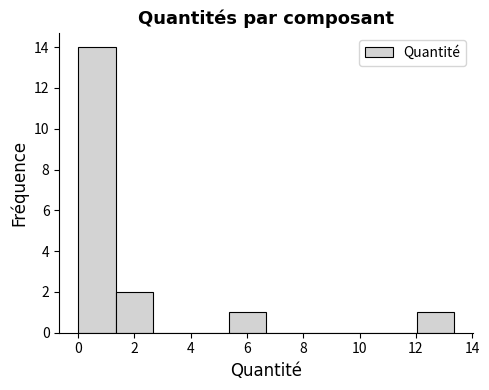

Over which range of the x-axis is the bar tallest?

0.0 to 1.4